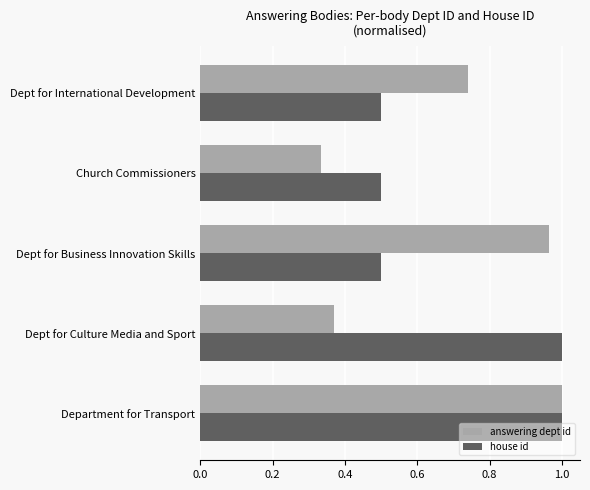

The house id series shows 0.8 at Dept for International Development. True or false?

False